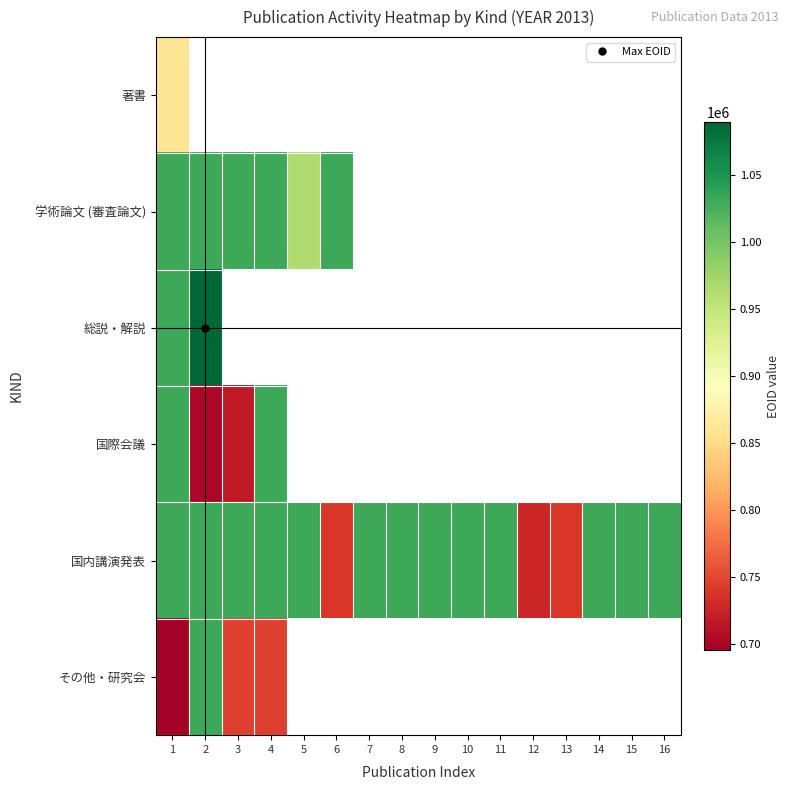

The value of 国内講演発表 at 6 is 738613.0. True or false?

True